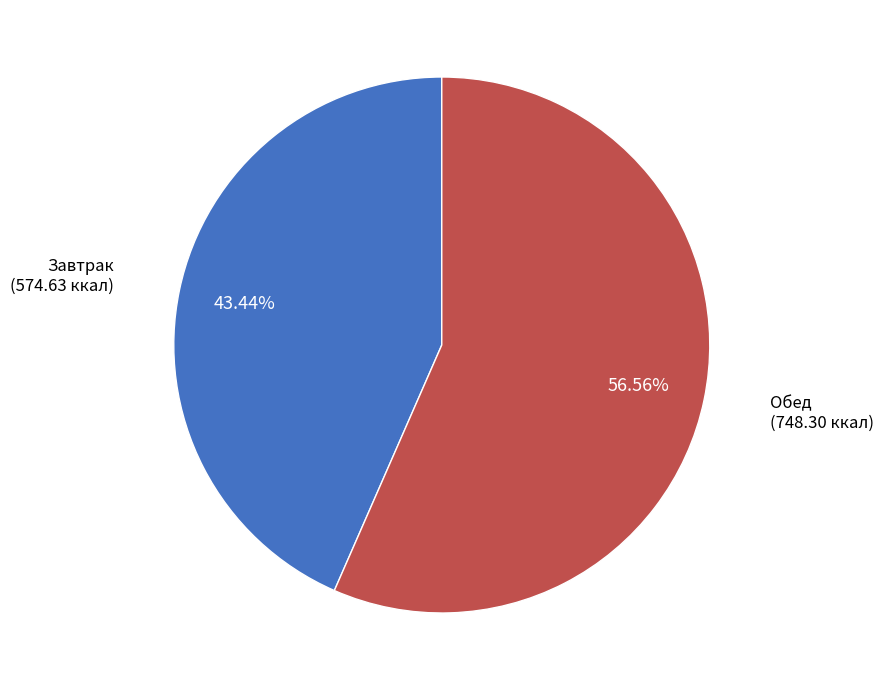

Is Обед the majority of the pie?

Yes